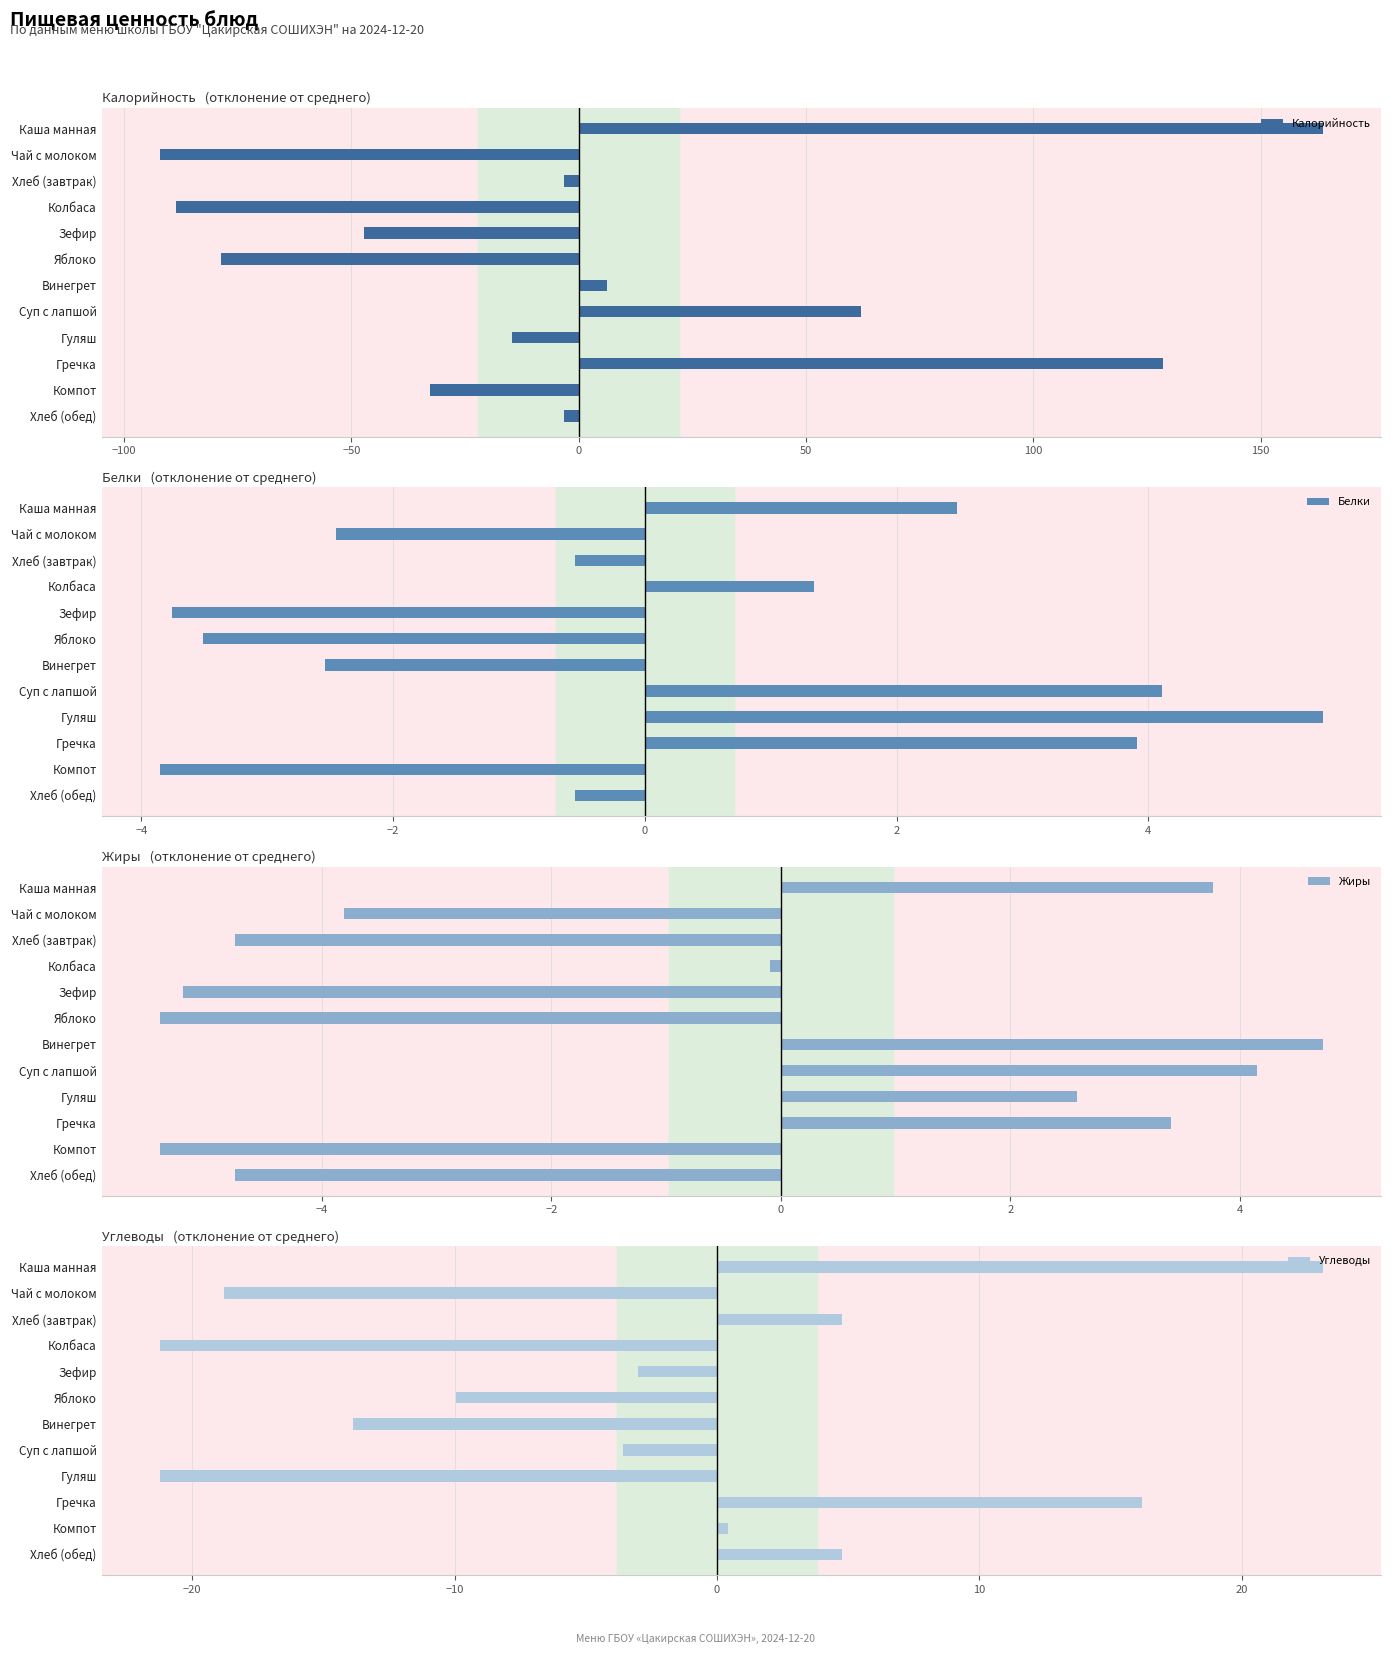

True or false: Калорийность has a value of -47.2 at Зефир.

True